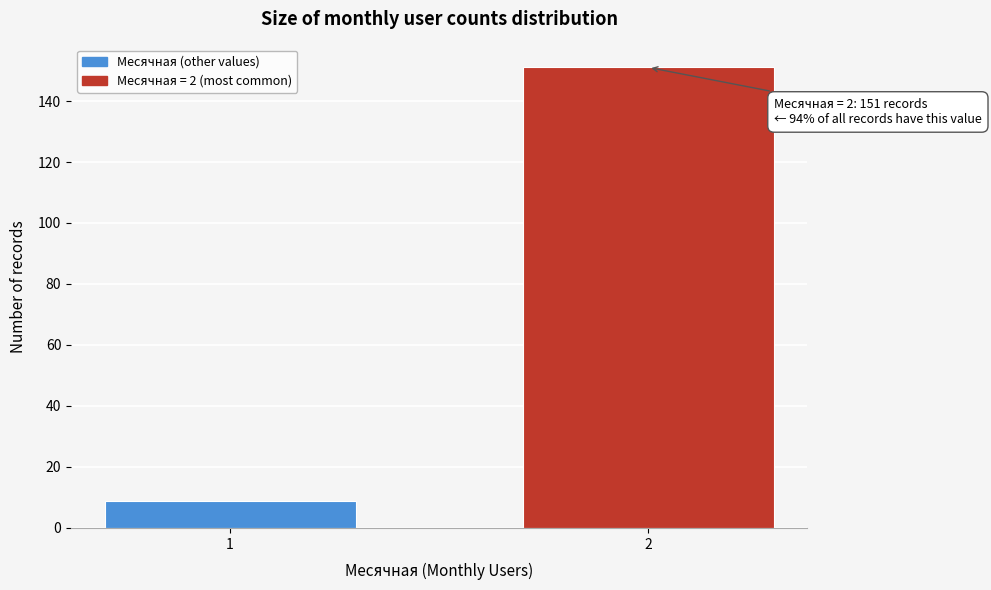

Reading right to left, list all the values displayed in this chart.

2=151	1=9